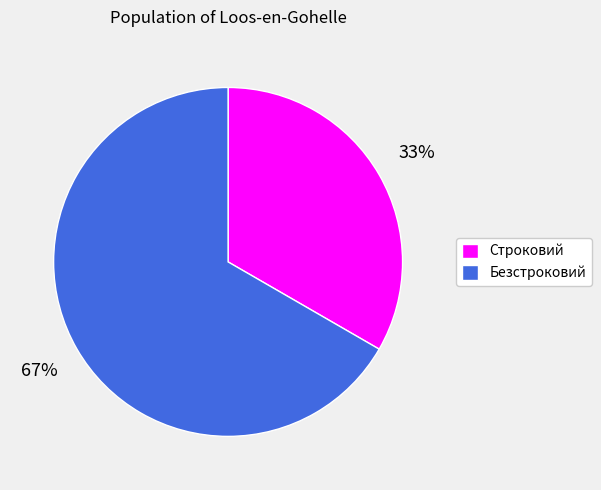

To the nearest percent, what is the average slice percentage?

50%